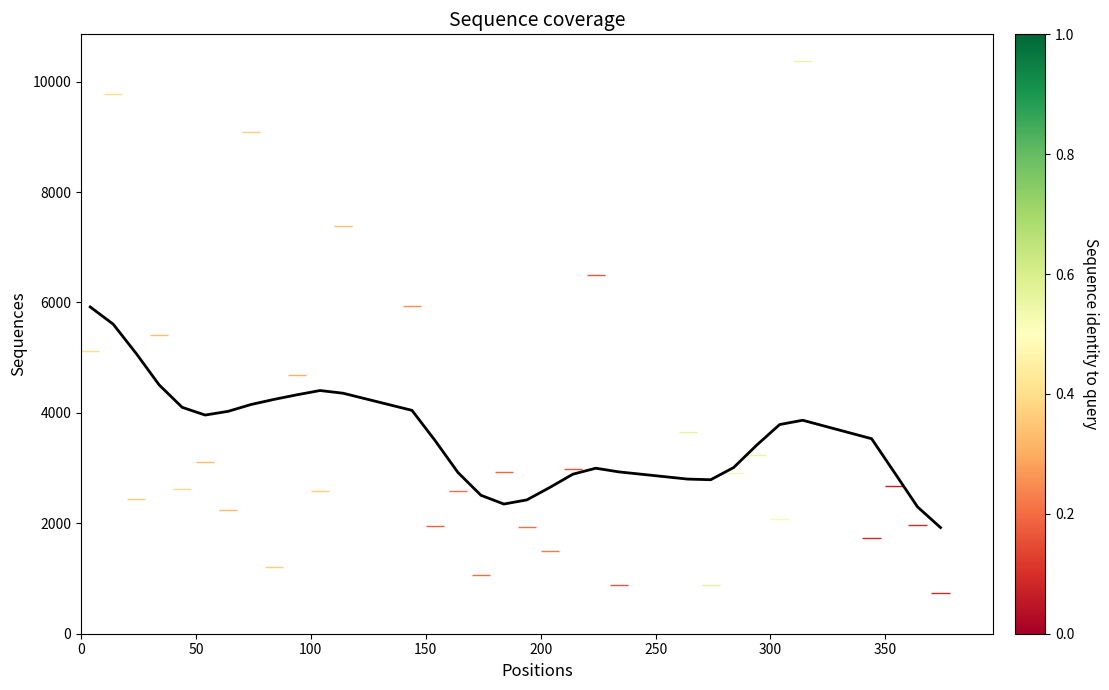

What is the minimum value shown in the chart?

1922.5